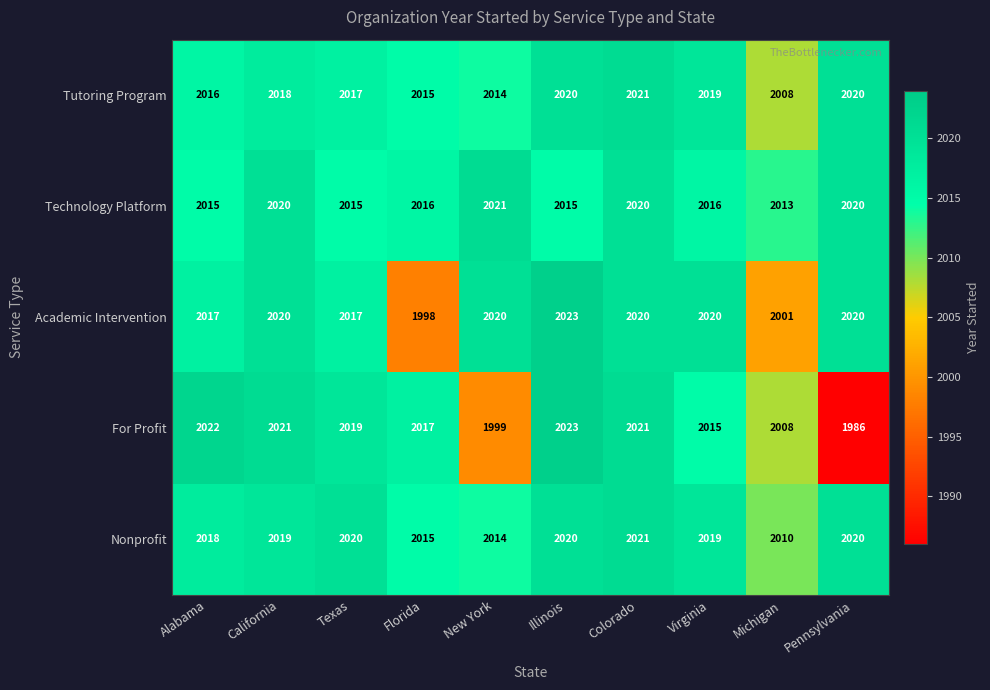

What is the average value of the Nonprofit series?

2018